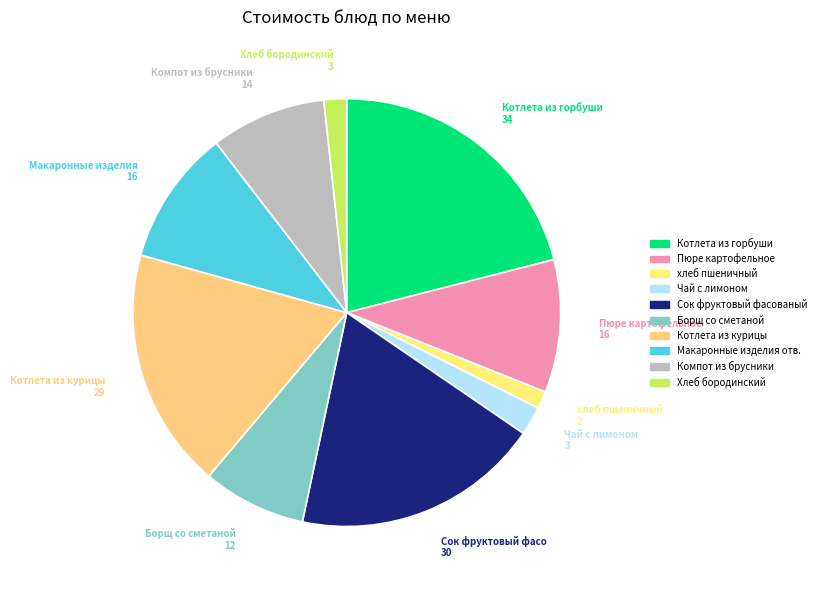

To the nearest percent, what is the combined percentage of Компот из брусники and Макаронные изделия отв.?

19%